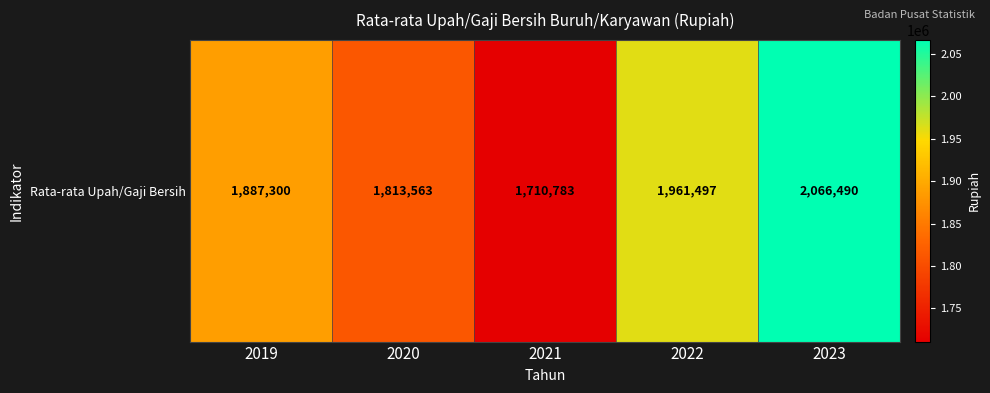

Reading left to right, transcribe all the data shown in this chart.

2019=1887300	2020=1813563	2021=1710783	2022=1961497	2023=2066490